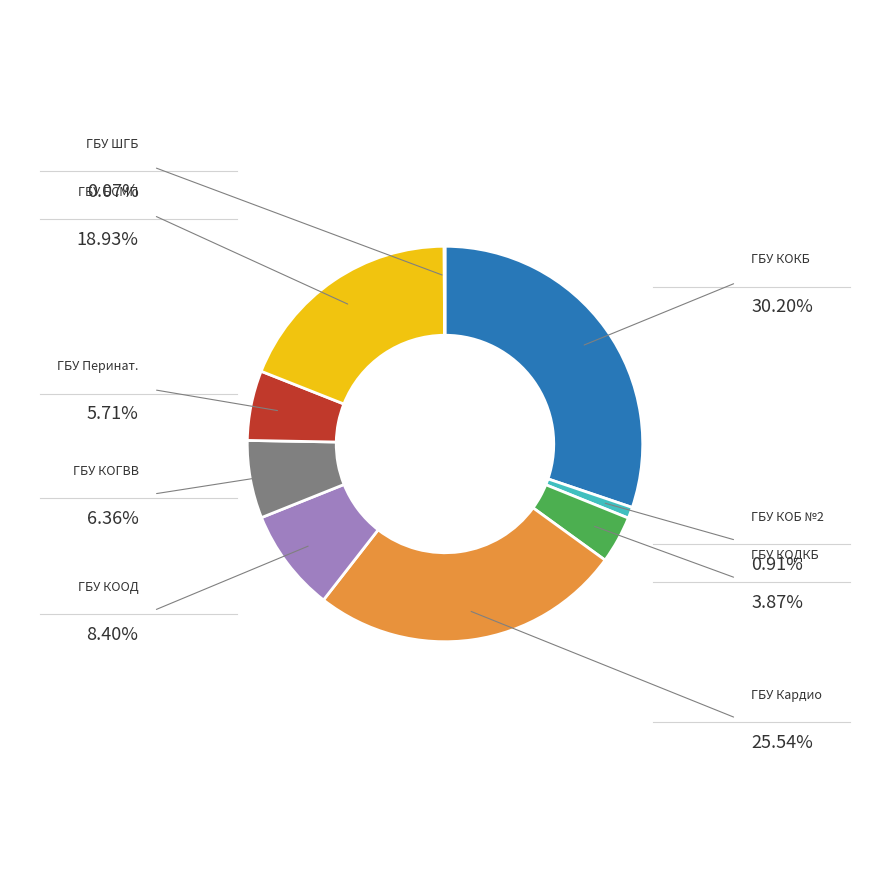

Does any single category account for the majority?

No